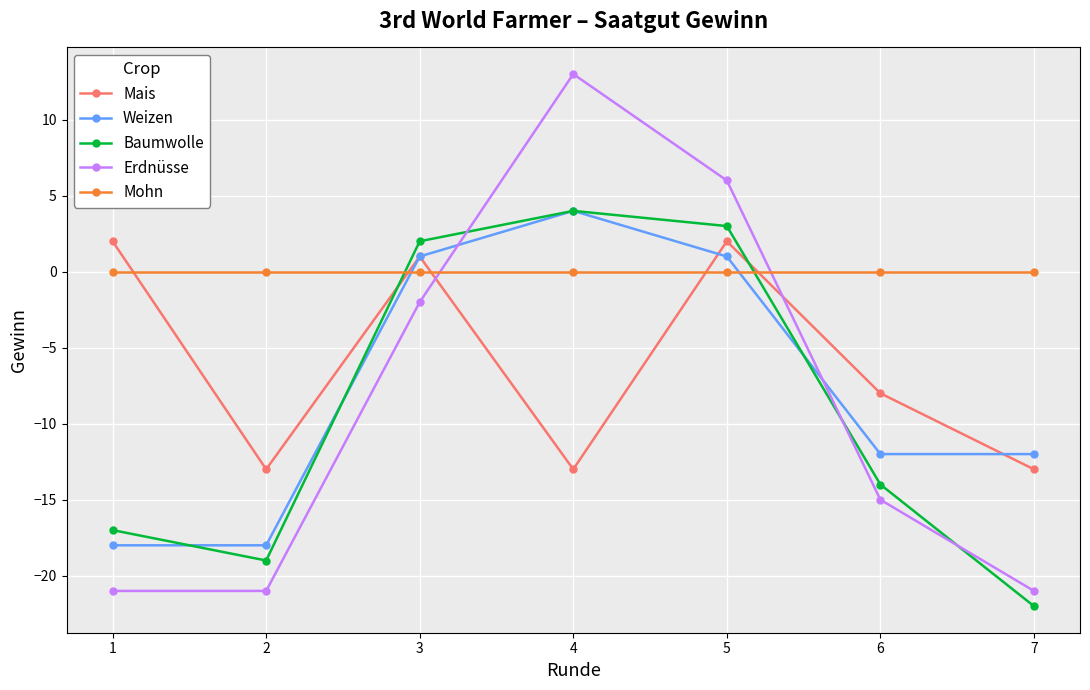

Does the chart display data point markers on the line(s)?

Yes